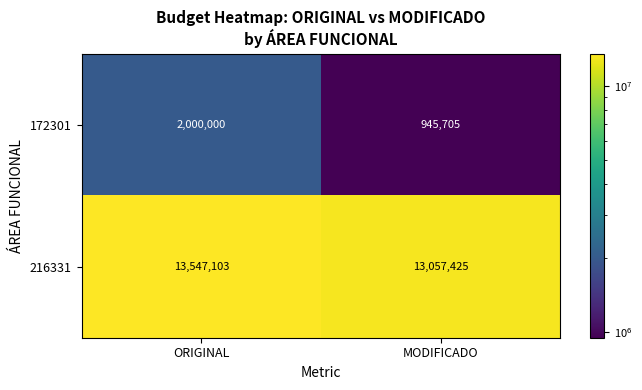

Where is 172301 nearest to the value 1472852?

MODIFICADO